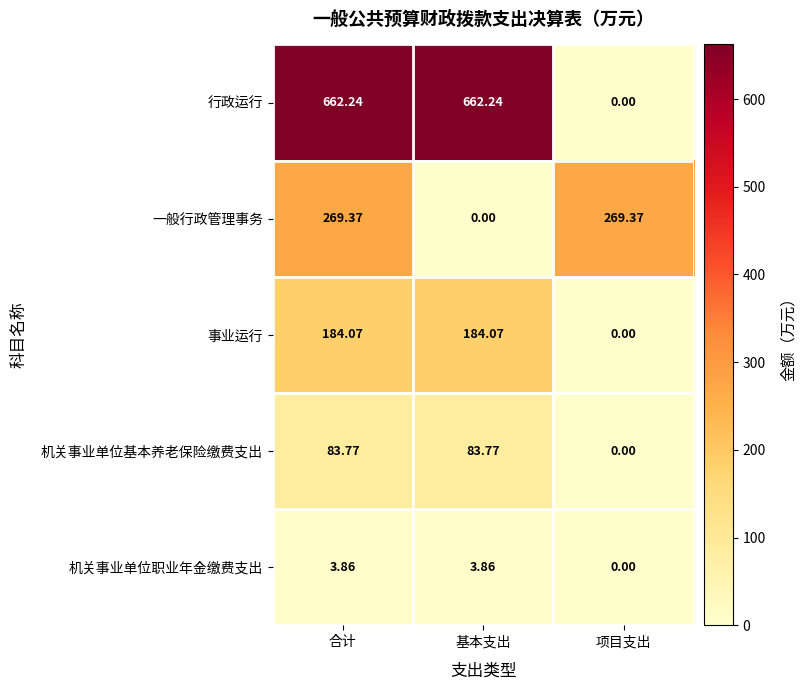

At which label does 机关事业单位职业年金缴费支出 first exceed 3?

合计